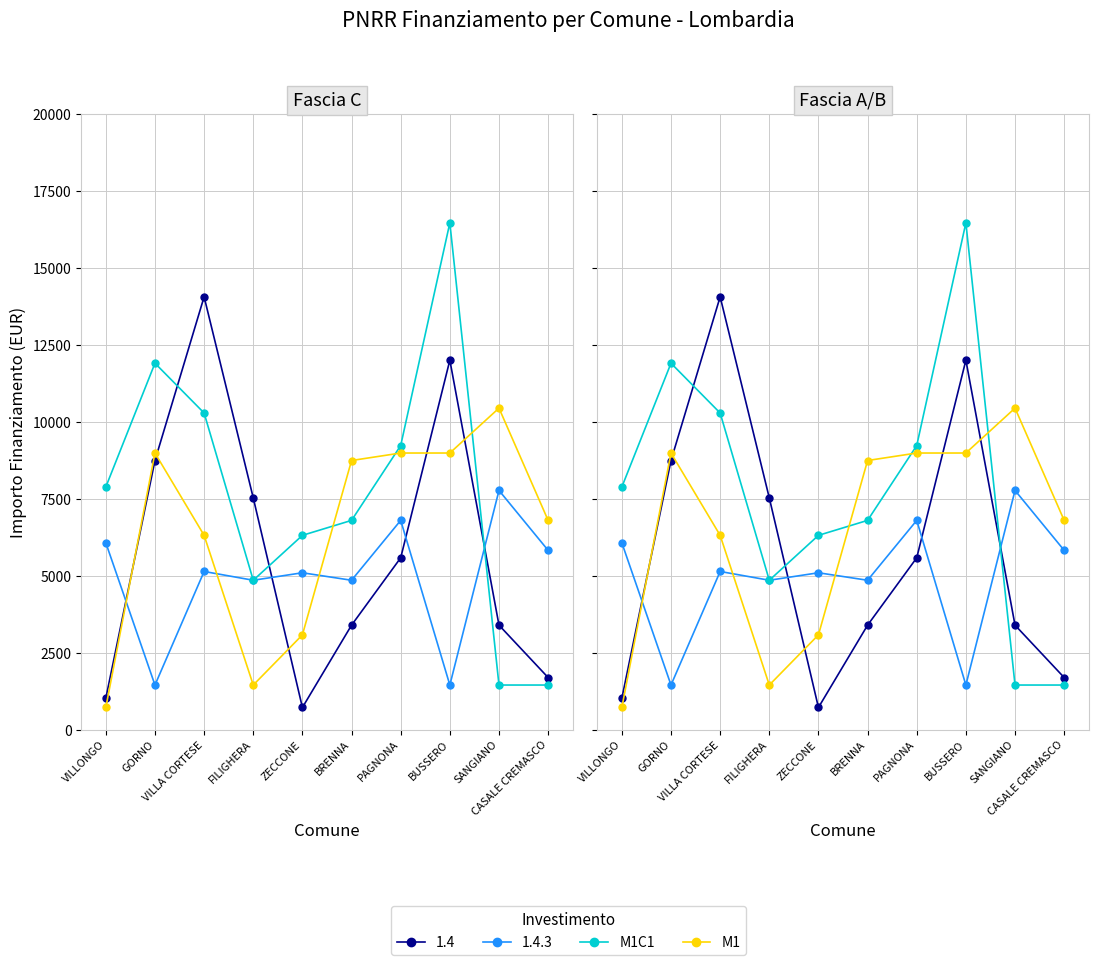

The M1 series shows 8748 at BRENNA. True or false?

True